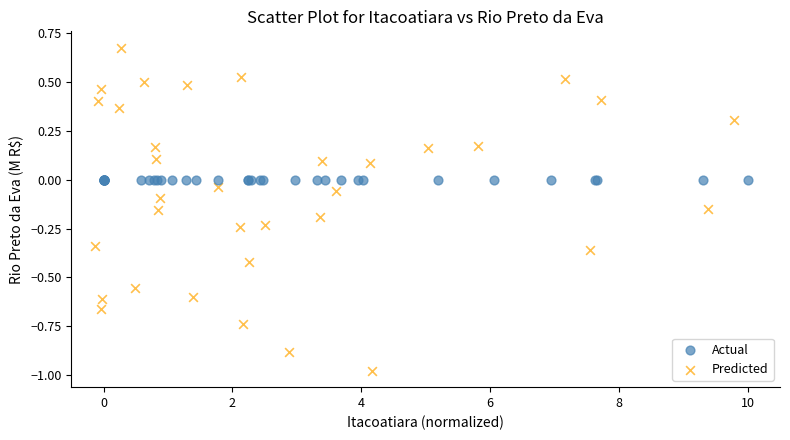

Which series contains the highest Y value?

Predicted